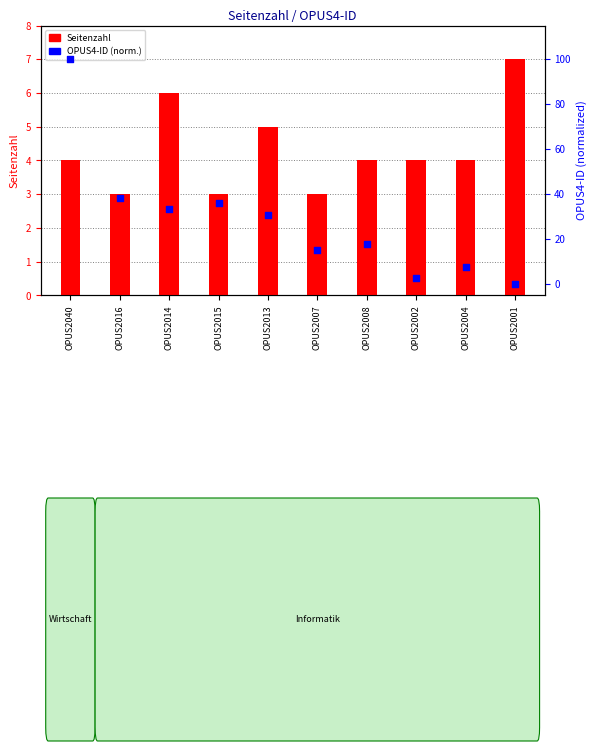

Which series has the largest total across all categories?

OPUS4-ID (normalized)